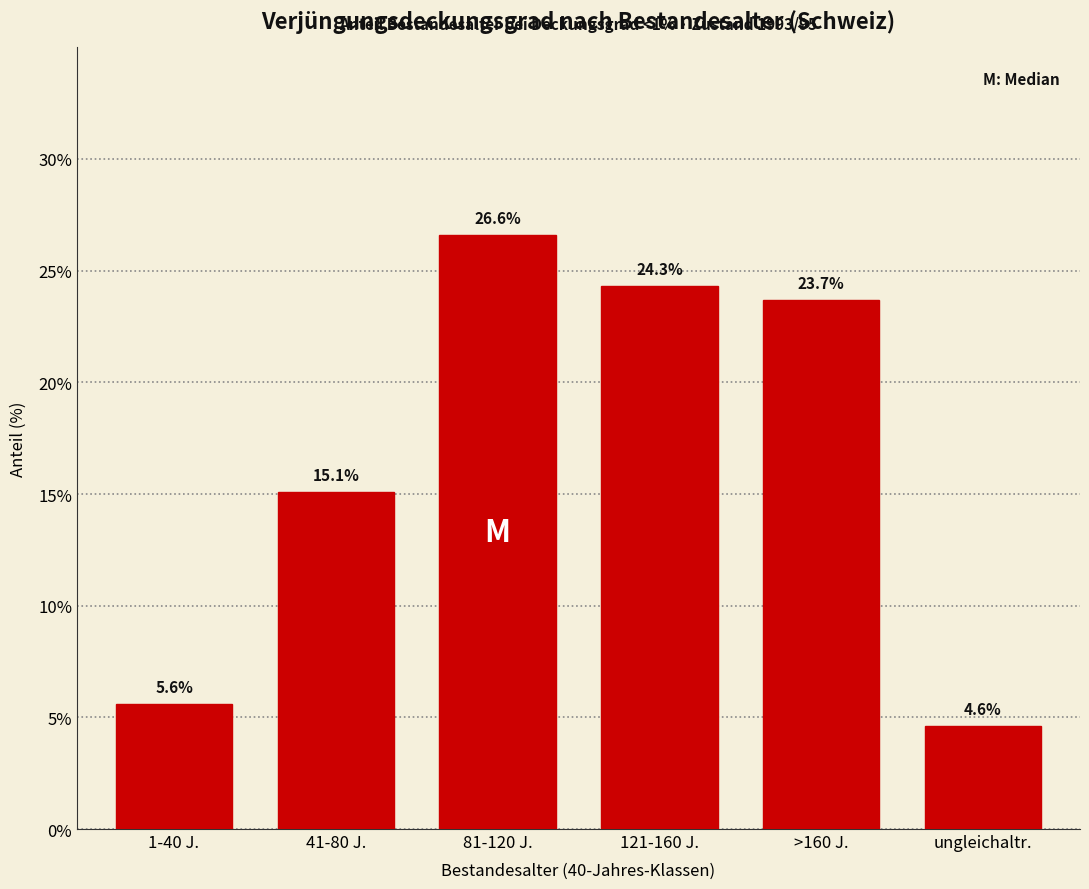

Reading right to left, transcribe all the data shown in this chart.

4.6	23.7	24.3	26.6	15.1	5.6